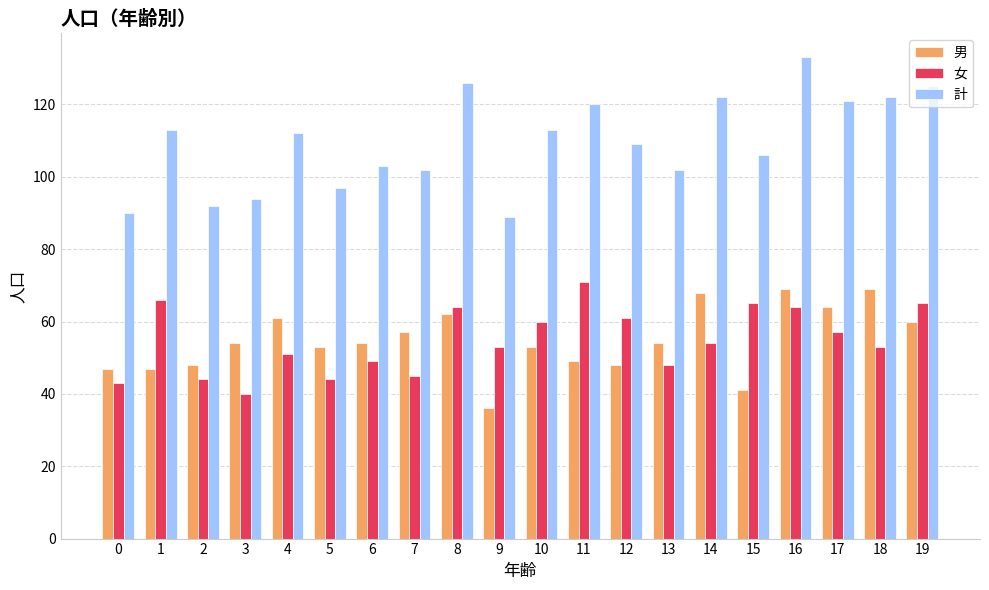

The 男 series shows 28 at 3. True or false?

False